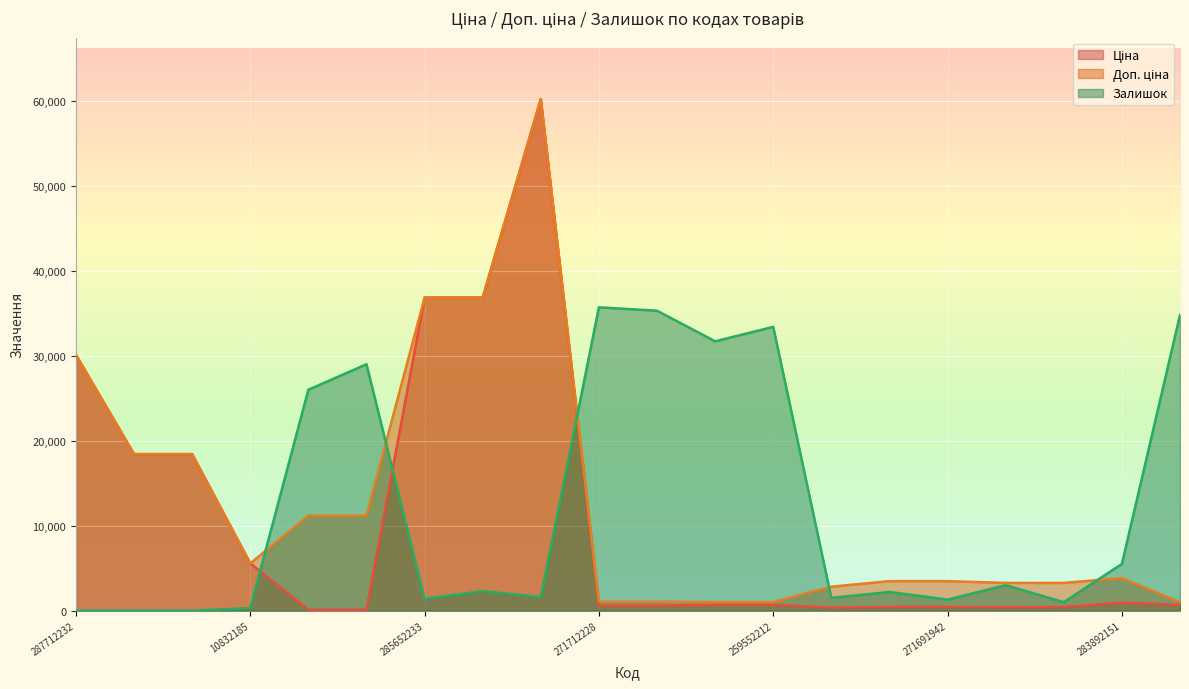

What position from the right is 287712232?

20